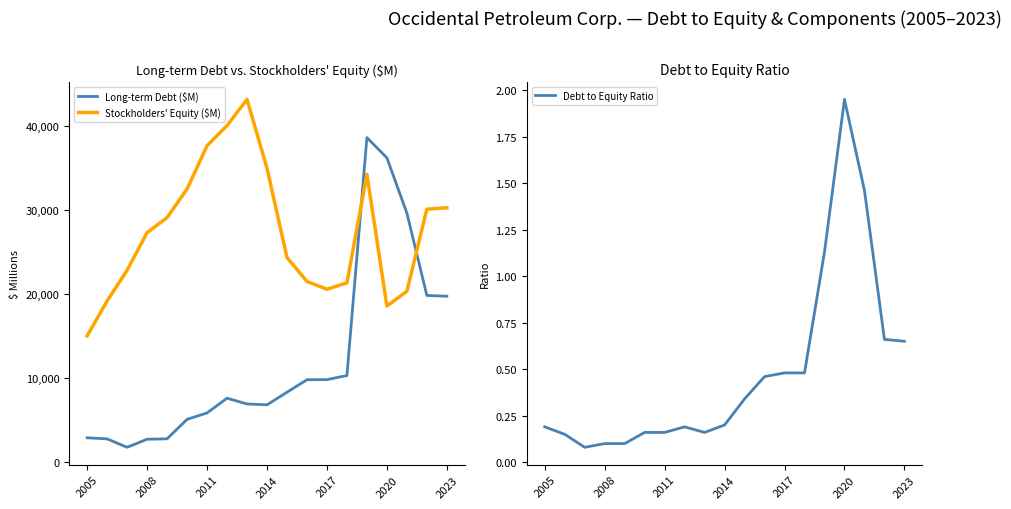

The Long-term Debt ($M) series shows 29617.0 at 16. True or false?

True